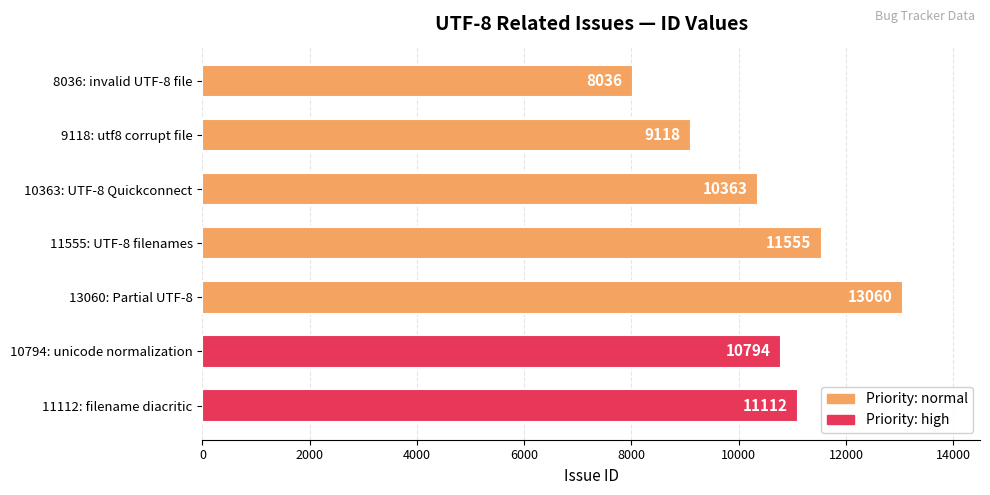

Reading bottom to top, transcribe all the data shown in this chart.

11112: filename diacritic=11112	10794: unicode normalization=10794	13060: Partial UTF-8=13060	11555: UTF-8 filenames=11555	10363: UTF-8 Quickconnect=10363	9118: utf8 corrupt file=9118	8036: invalid UTF-8 file=8036